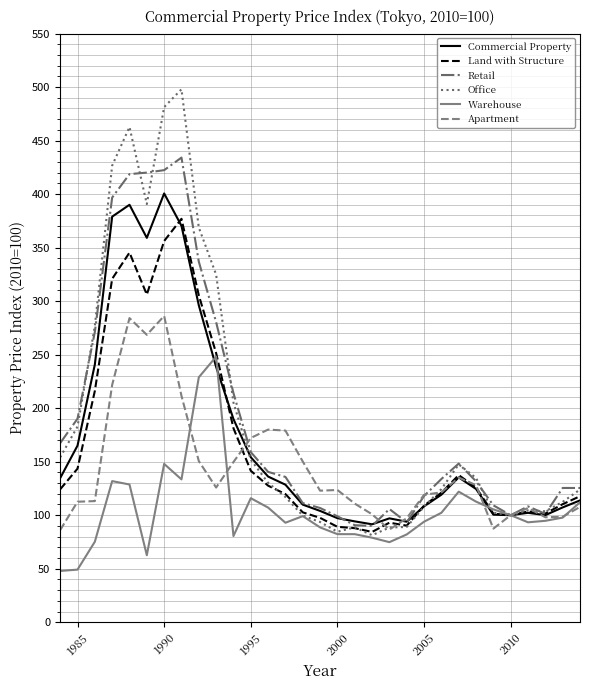

At how many categories does at least one series exceed 142?

16